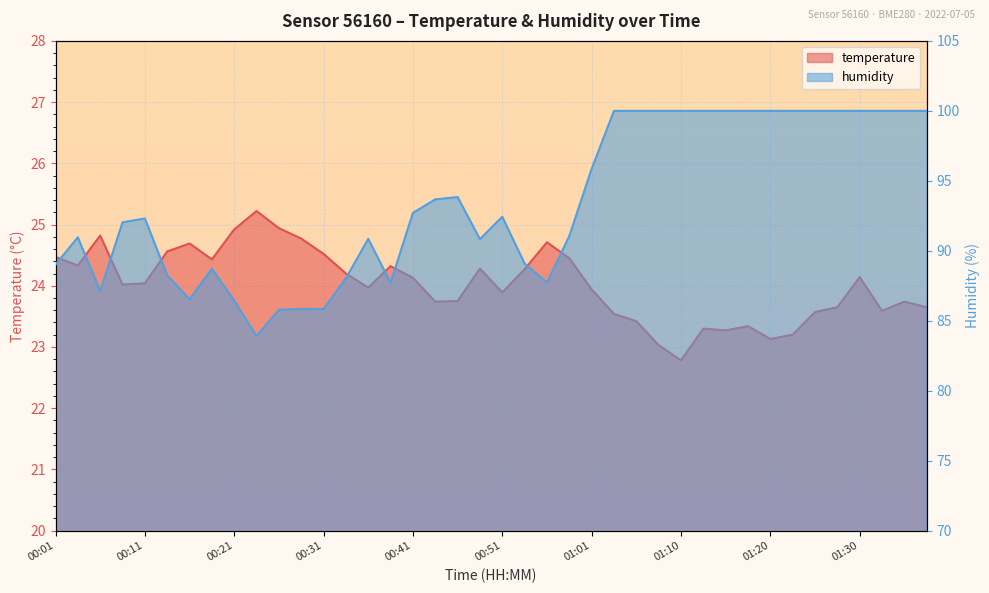

Which category has the lowest value in the temperature series?

01:10